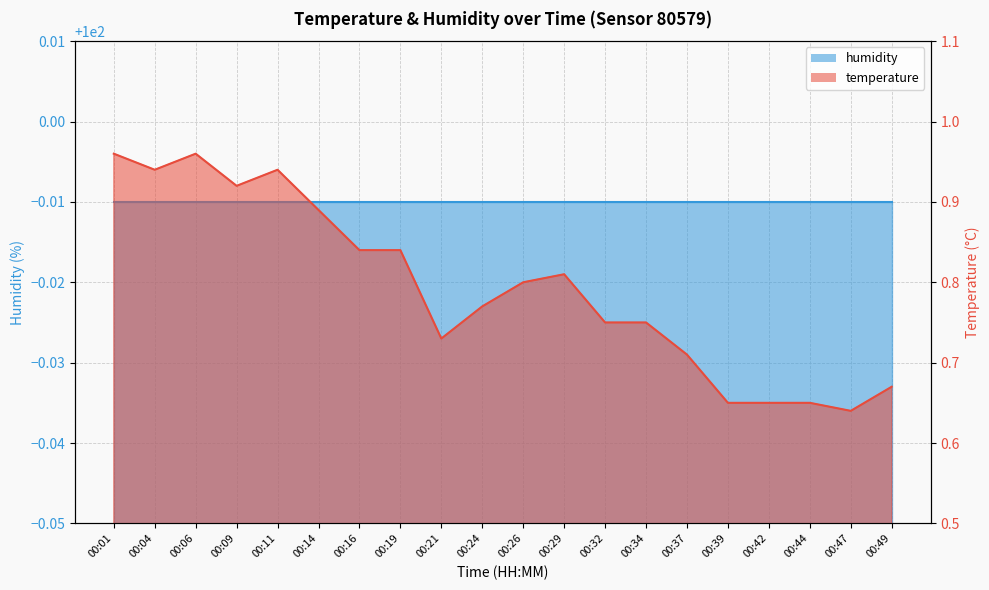

What is the difference between the maximum and minimum values?

0.3